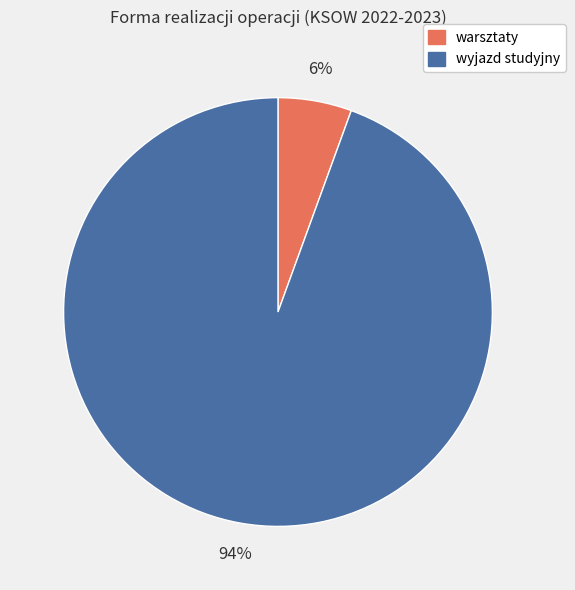

Is it true that warsztaty is 6% of the pie?

True